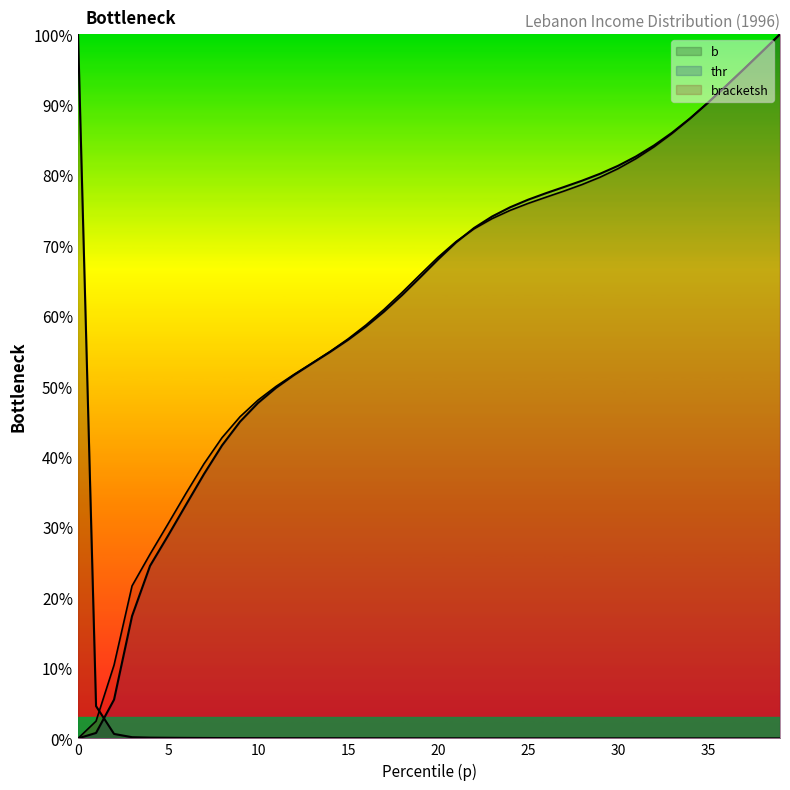

What is the average value of the thr series?

61.1